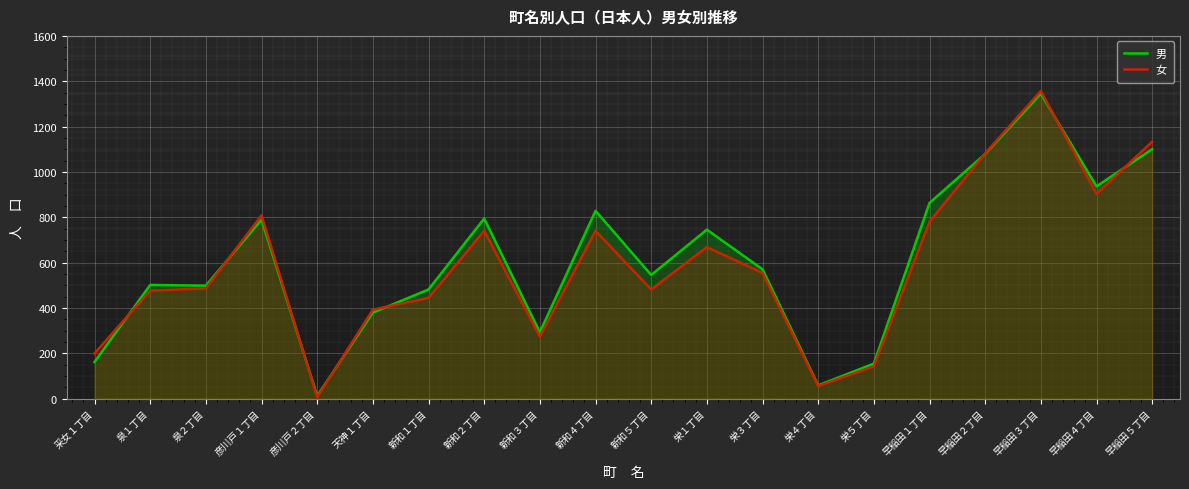

True or false: 男 has more than 2 points higher than both neighbors.

True